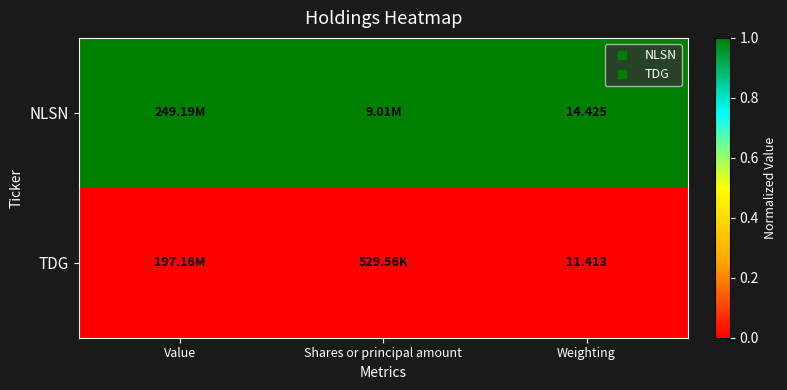

Rank the categories by TDG value from lowest to highest.

Value, Shares or principal amount, Weighting